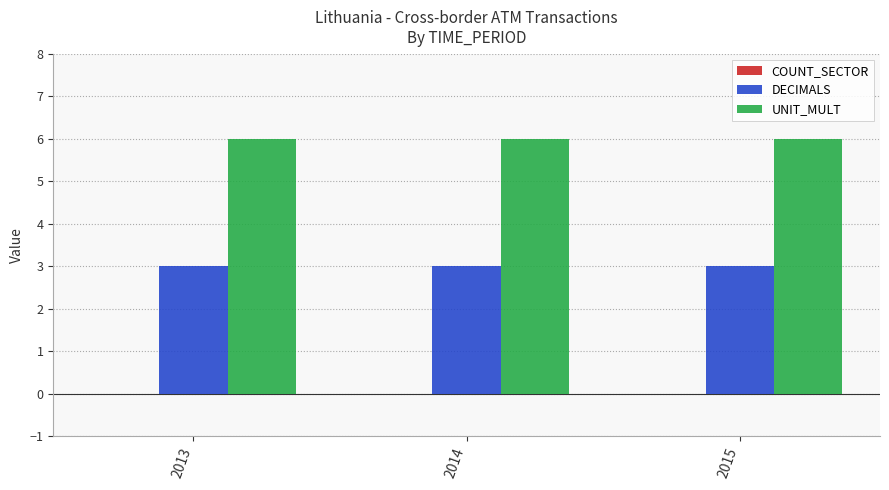

What value does the UNIT_MULT series have at 2013?

6